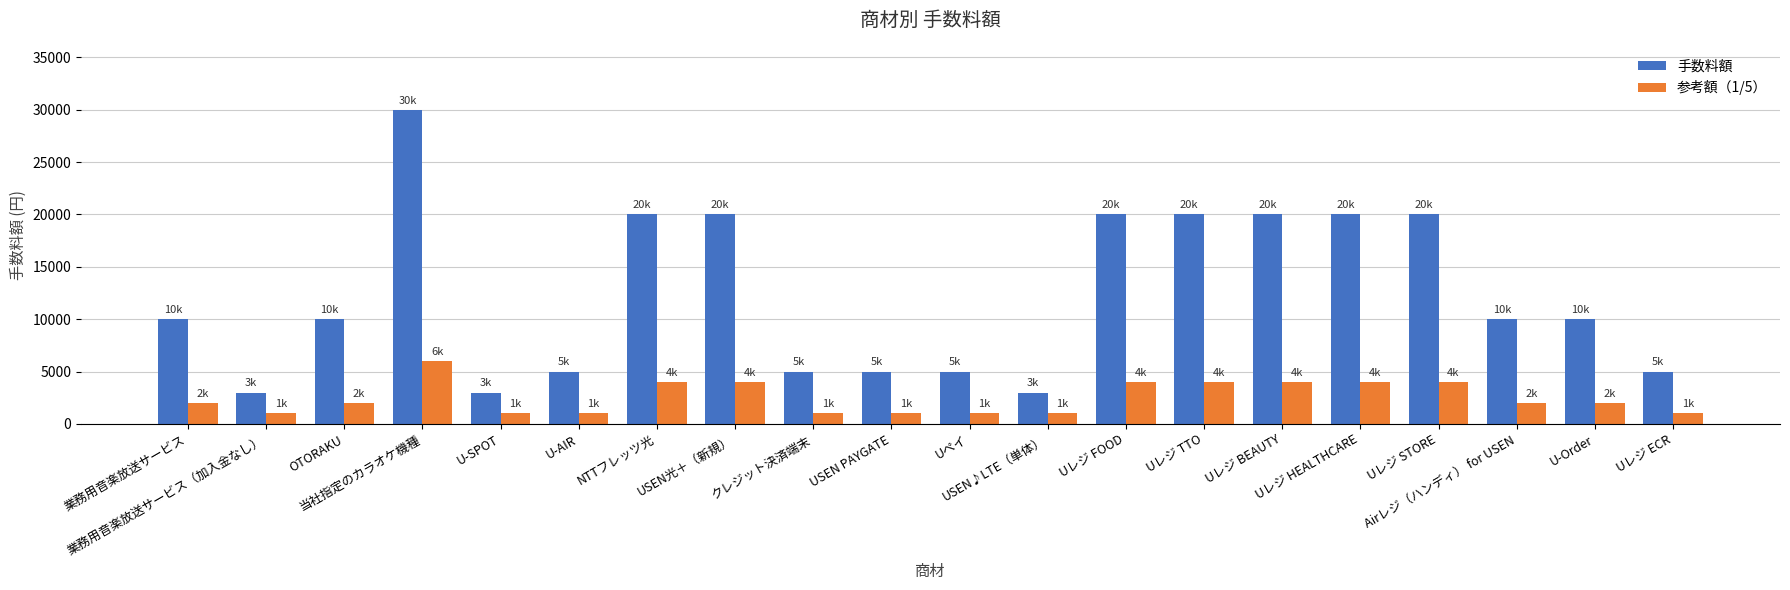

What is the average value of the 手数料額 series?

12200